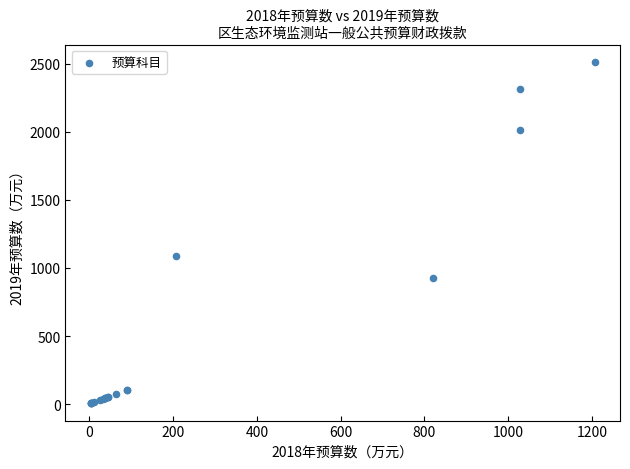

What Y value in the scatter plot is closest to 1259?

1085.4